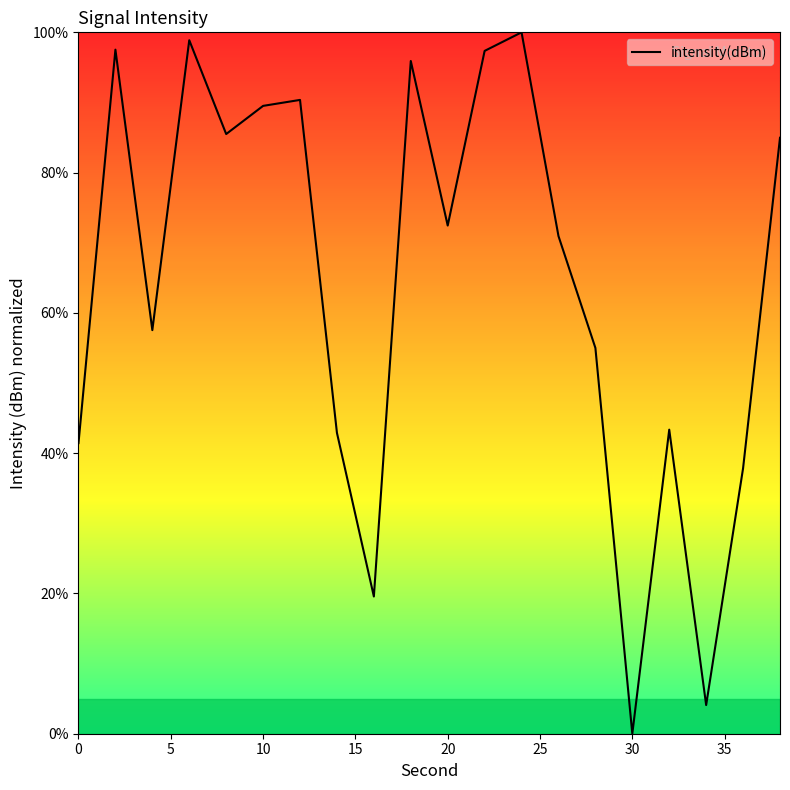

What is the greatest value displayed?

100.0